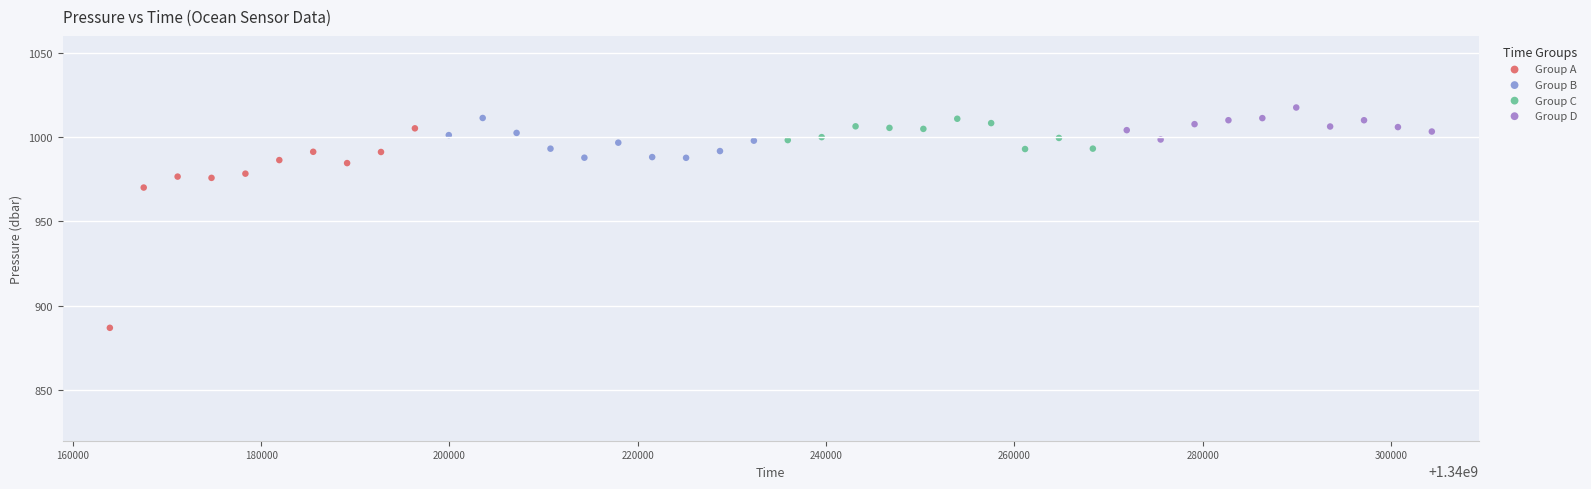

Which series reaches the minimum Y coordinate?

Group A